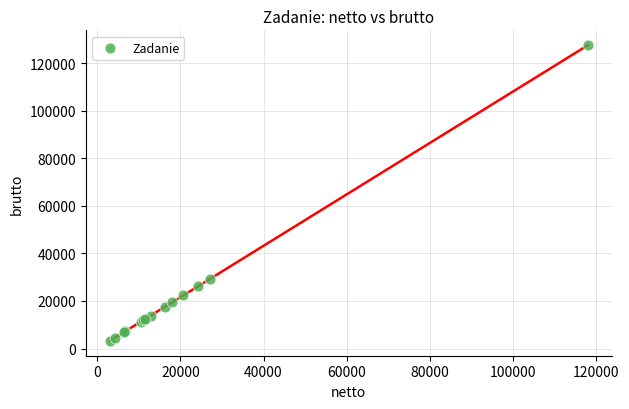

What Y value in the scatter plot is closest to 65389?

29197.8